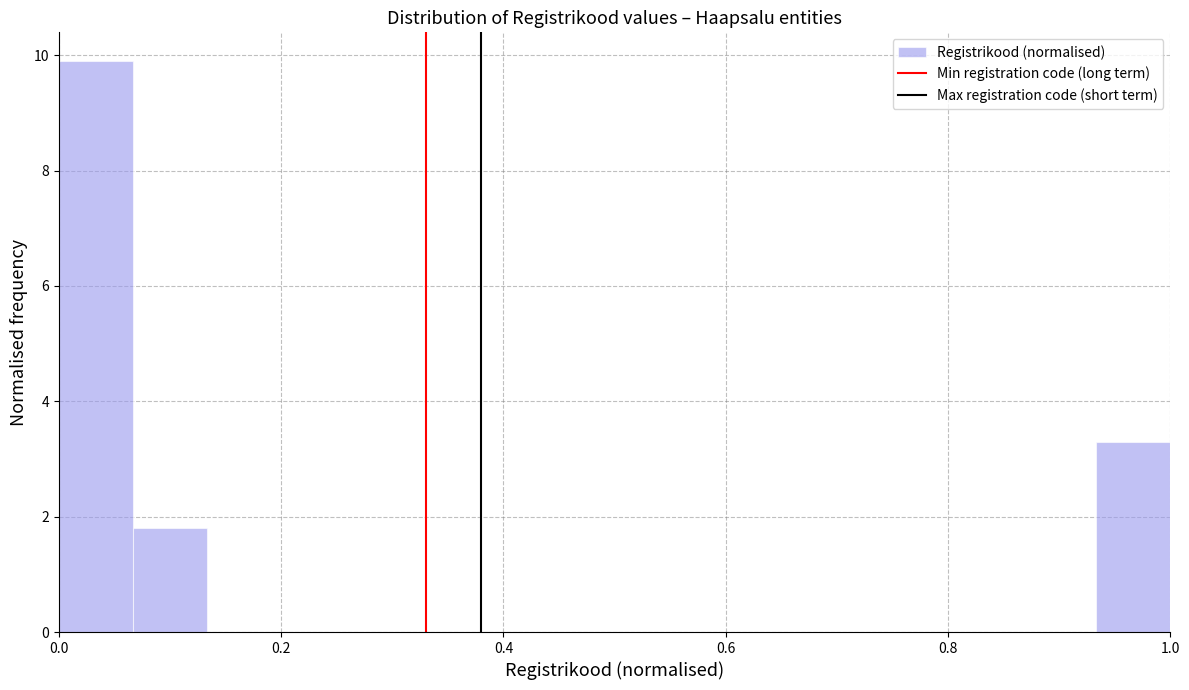

Around what value on the x-axis is the tallest bar? Give the approximate position of its centre, as read against the axis.

0.04